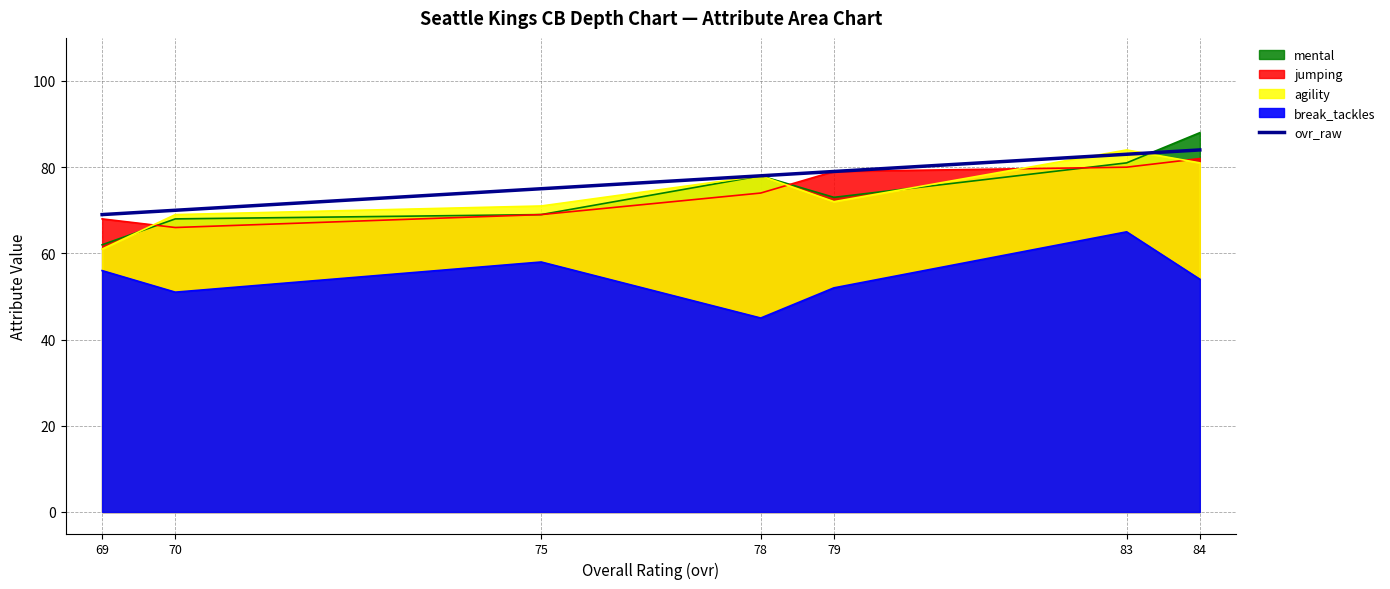

How many lines are shown in the chart?

1